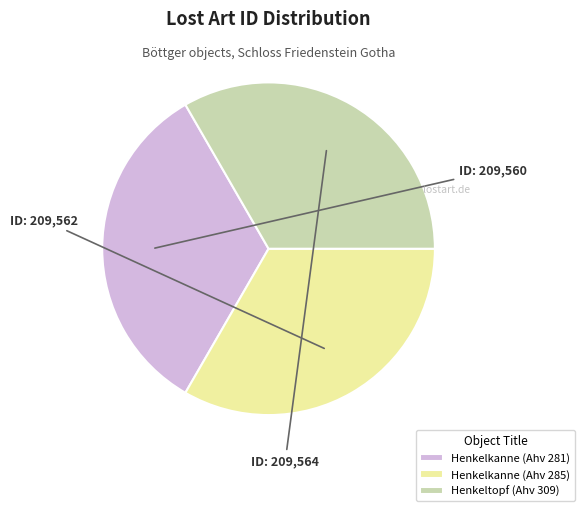

Approximately how many times larger is the value at Henkelkanne (Ahv 285) compared to Henkelkanne (Ahv 281)?

1.0